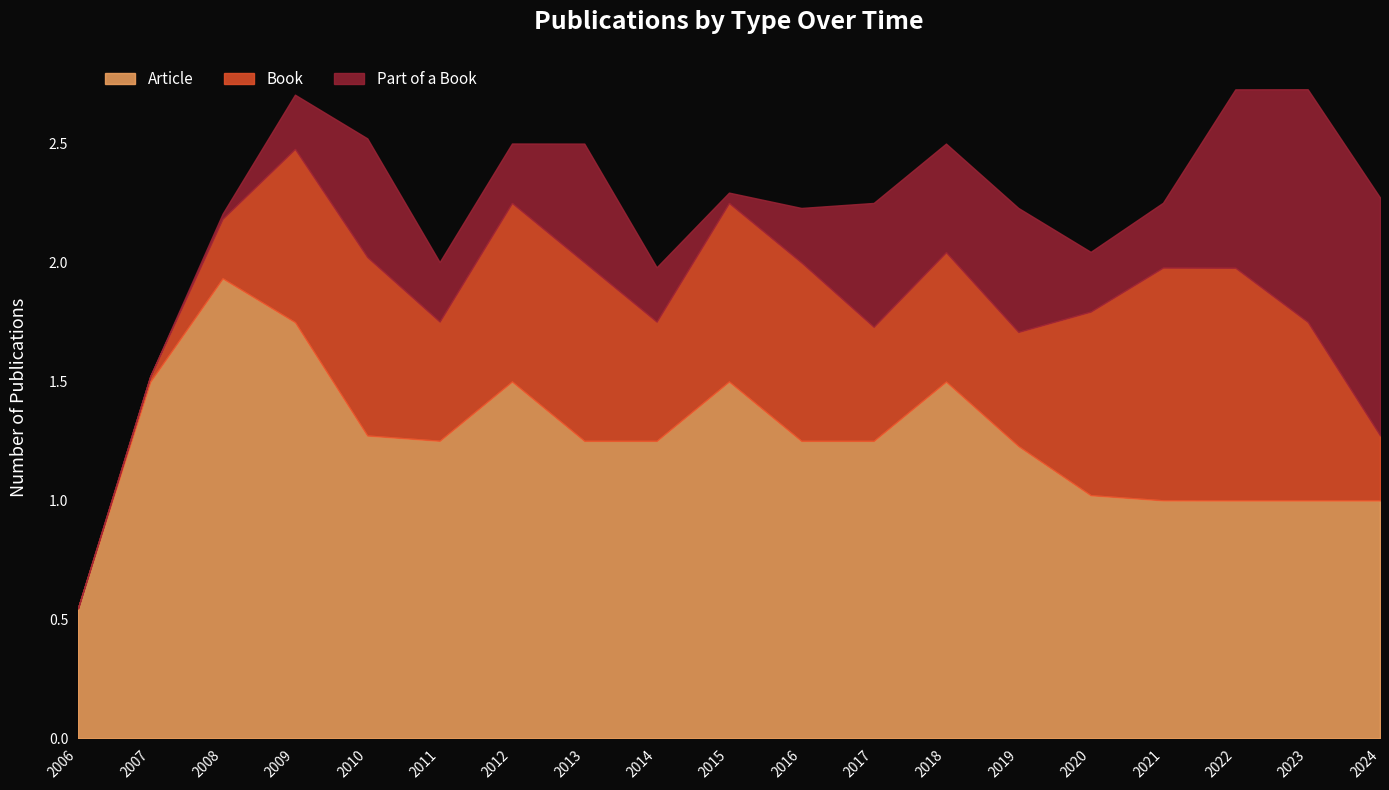

Count the number of categories in the chart.

19